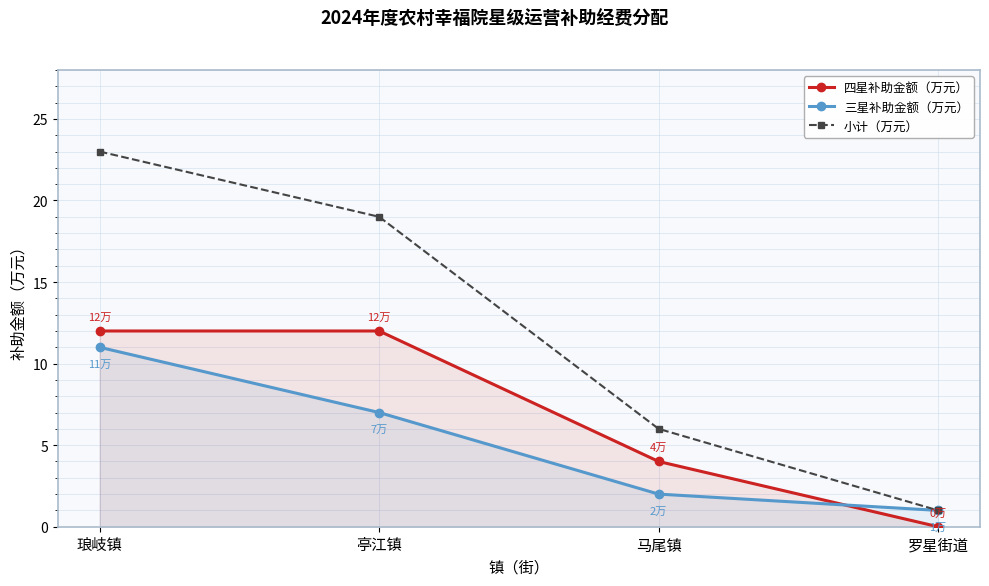

Reading right to left, list all the values displayed in this chart.

四星补助金额（万元）: 罗星街道=0	马尾镇=4	亭江镇=12	琅岐镇=12
三星补助金额（万元）: 罗星街道=1	马尾镇=2	亭江镇=7	琅岐镇=11
小计（万元）: 罗星街道=1	马尾镇=6	亭江镇=19	琅岐镇=23